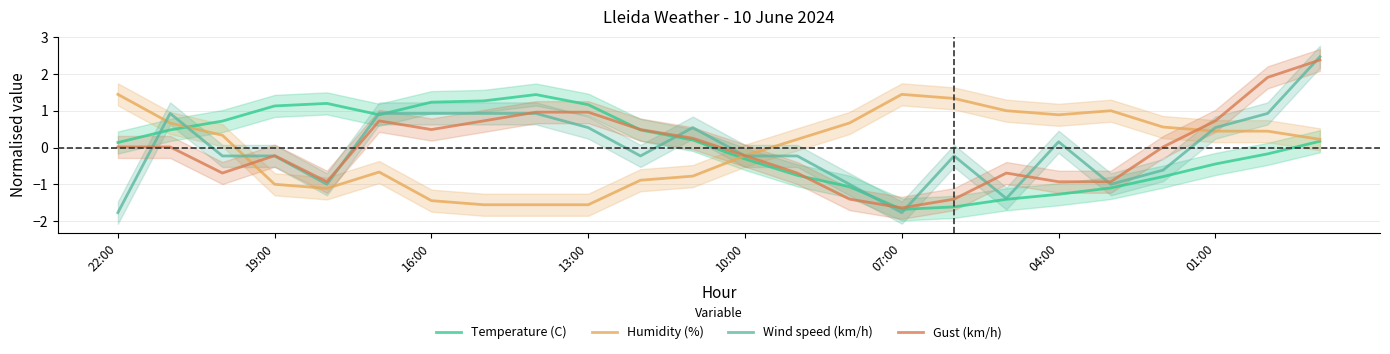

What is the approximate value of Humidity (%) at 04:00?

0.9